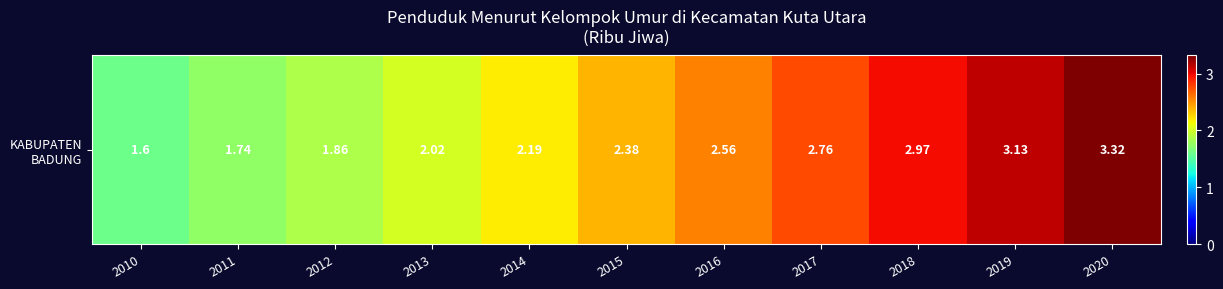

Rank the categories by value from highest to lowest.

2020, 2019, 2018, 2017, 2016, 2015, 2014, 2013, 2012, 2011, 2010